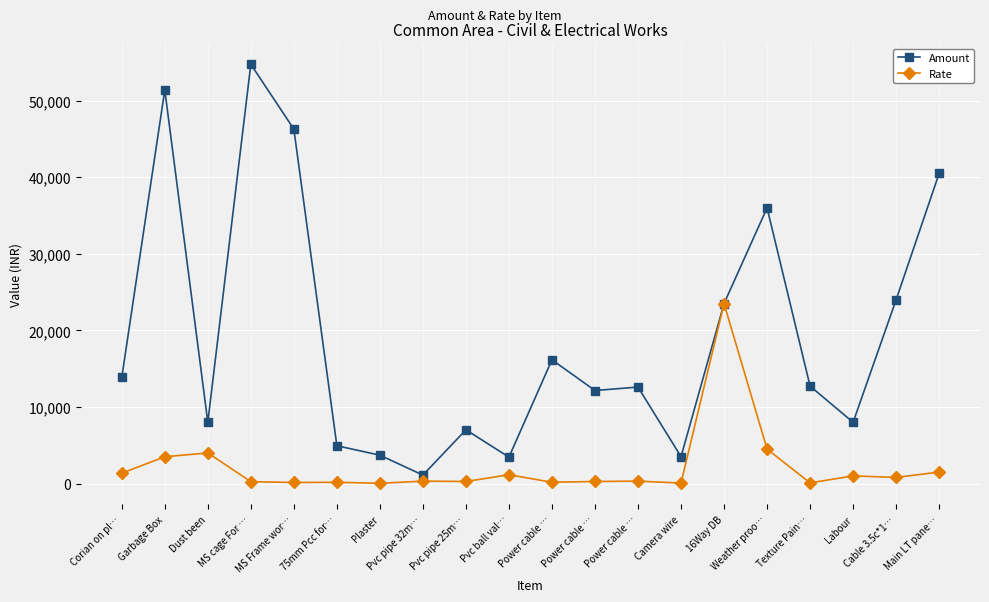

Which series has the largest total across all categories?

Amount